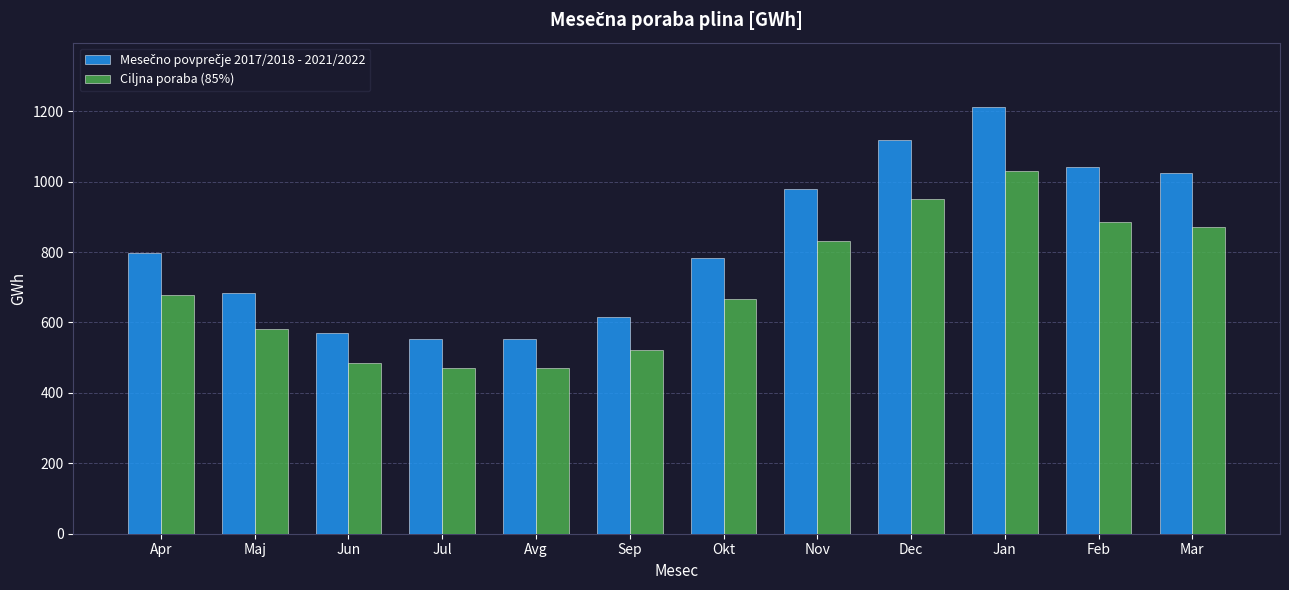

What is the lowest value of the Ciljna poraba (85%) series?

470.0